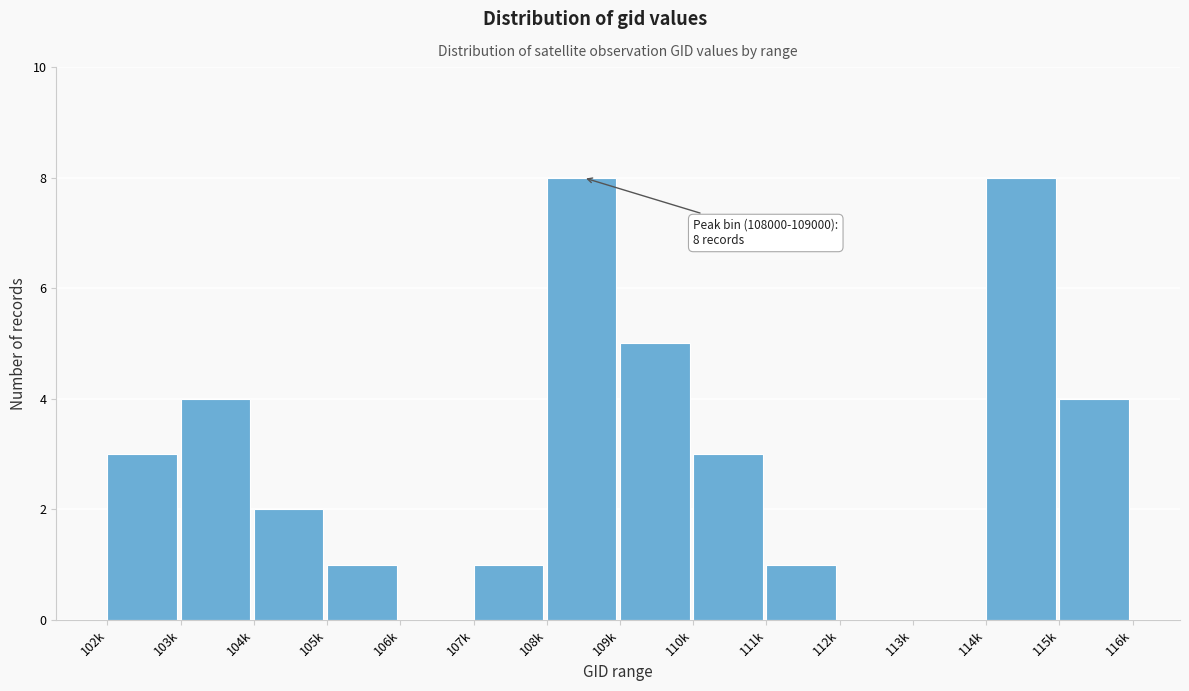

Reading right to left, transcribe all the data shown in this chart.

115k=4	114k=8	113k=0	112k=0	111k=1	110k=3	109k=5	108k=8	107k=1	106k=0	105k=1	104k=2	103k=4	102k=3